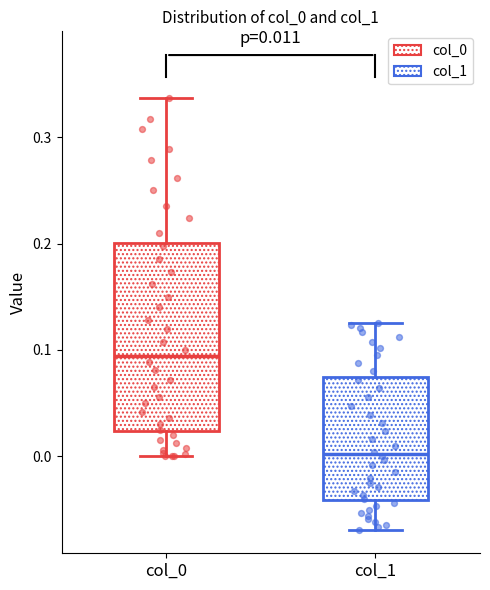

Which box is the tallest, from its lower edge to its upper edge?

col_0